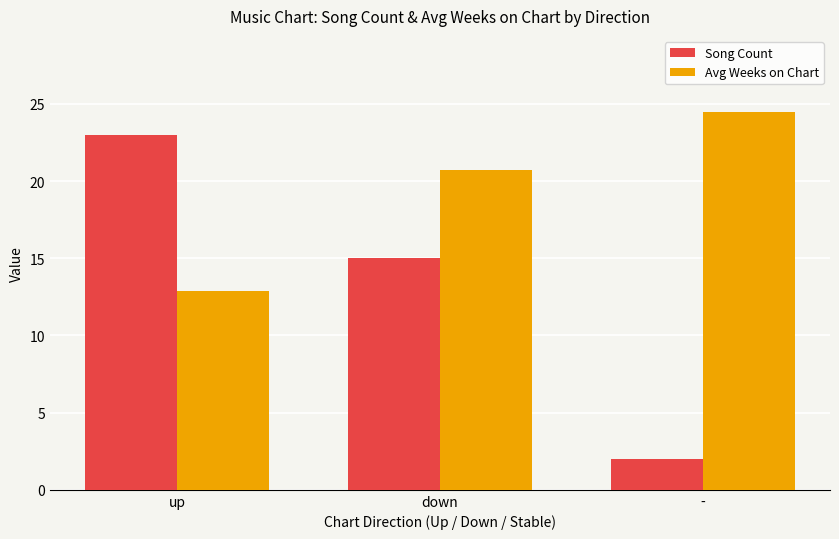

What is the value of the Song Count bar at the 1st from the left?

23.0